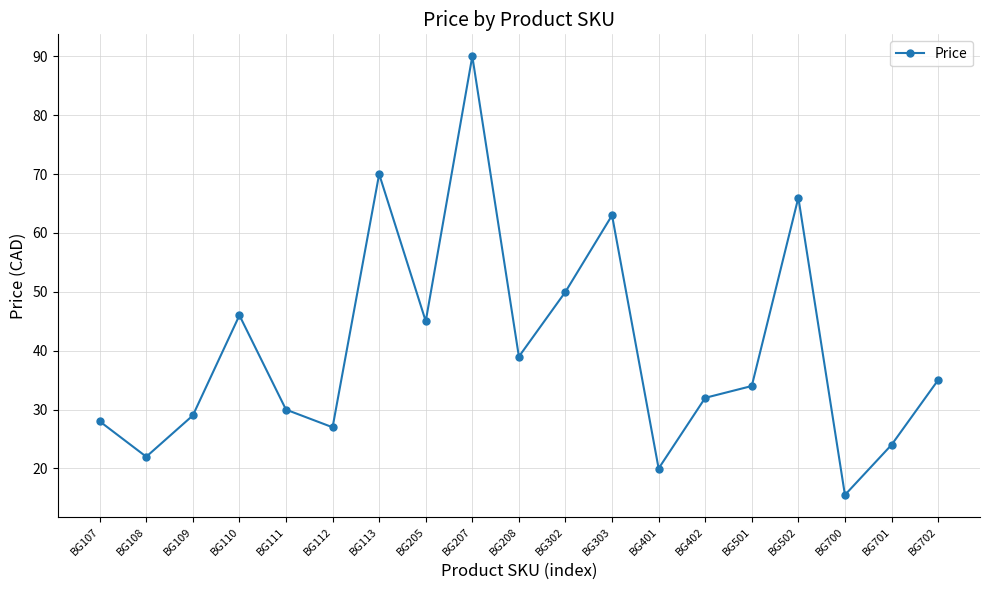

Which category has the highest value across all series?

BG207